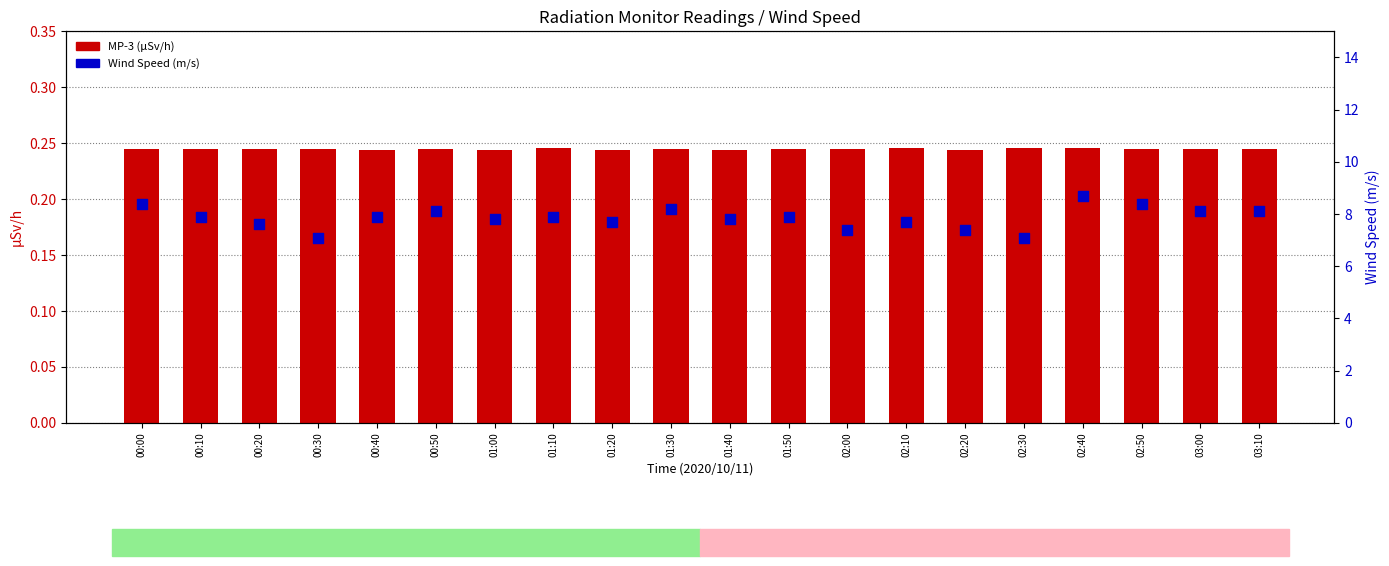

Is the value of MP-3 (µSv/h) at 02:20 greater than the value of Wind Speed (m/s) at 01:40?

No